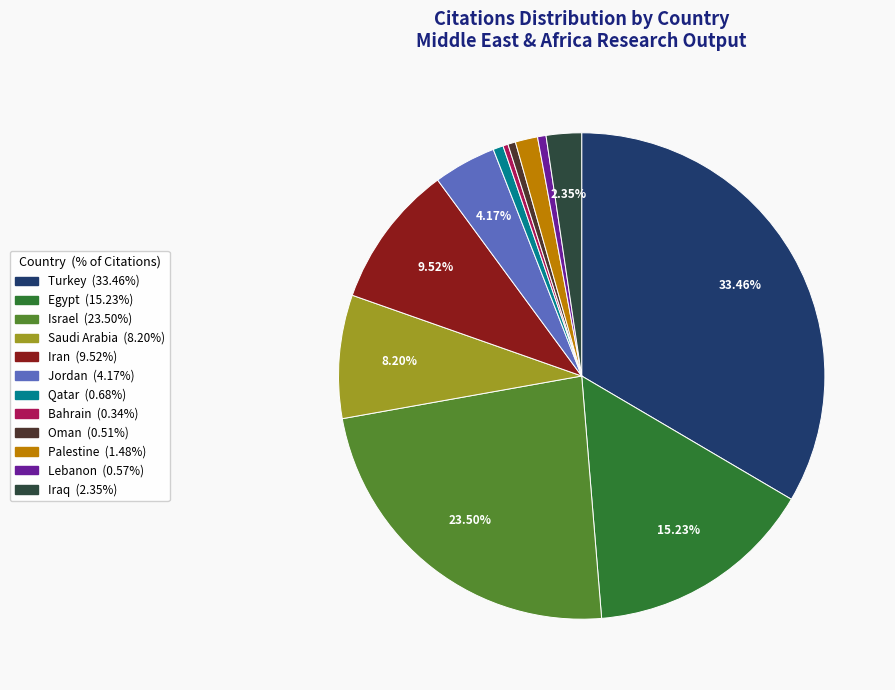

Which slice is the largest?

Turkey